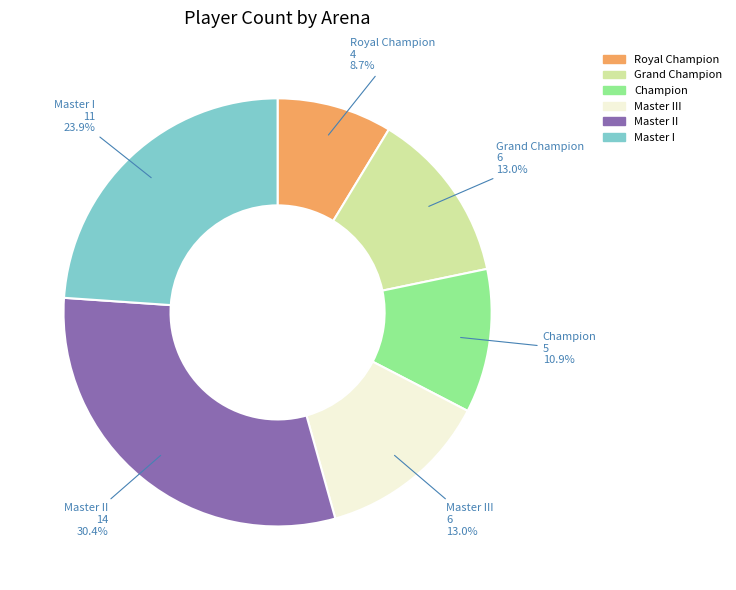

Is there a majority slice in this chart?

No